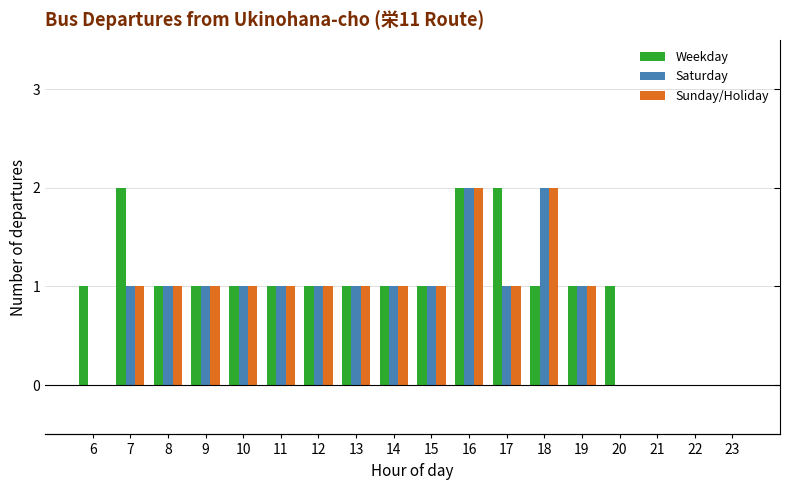

Reading left to right, list all the values displayed in this chart.

Weekday: 1	2	1	1	1	1	1	1	1	1	2	2	1	1	1	0	0	0
Saturday: 0	1	1	1	1	1	1	1	1	1	2	1	2	1	0	0	0	0
Sunday/Holiday: 0	1	1	1	1	1	1	1	1	1	2	1	2	1	0	0	0	0